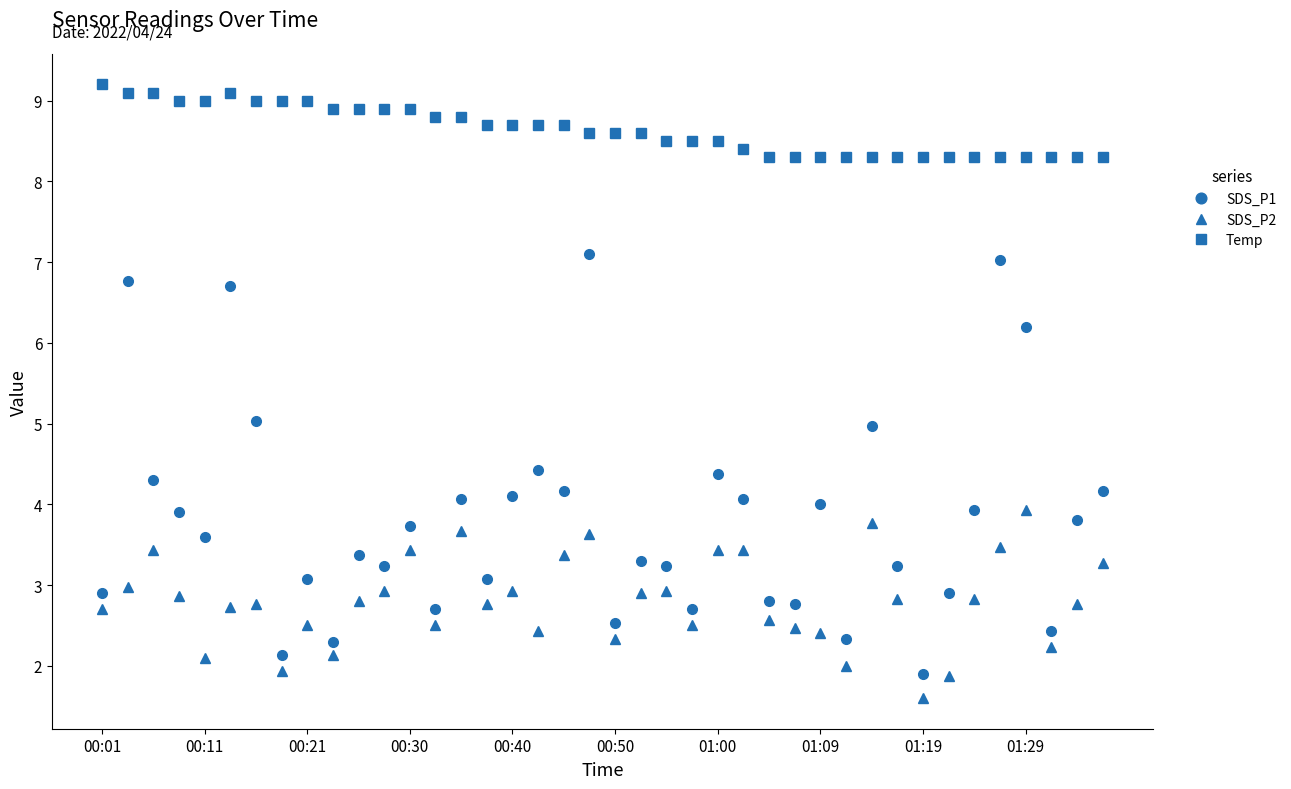

Is this an area chart (filled region under the line)?

No